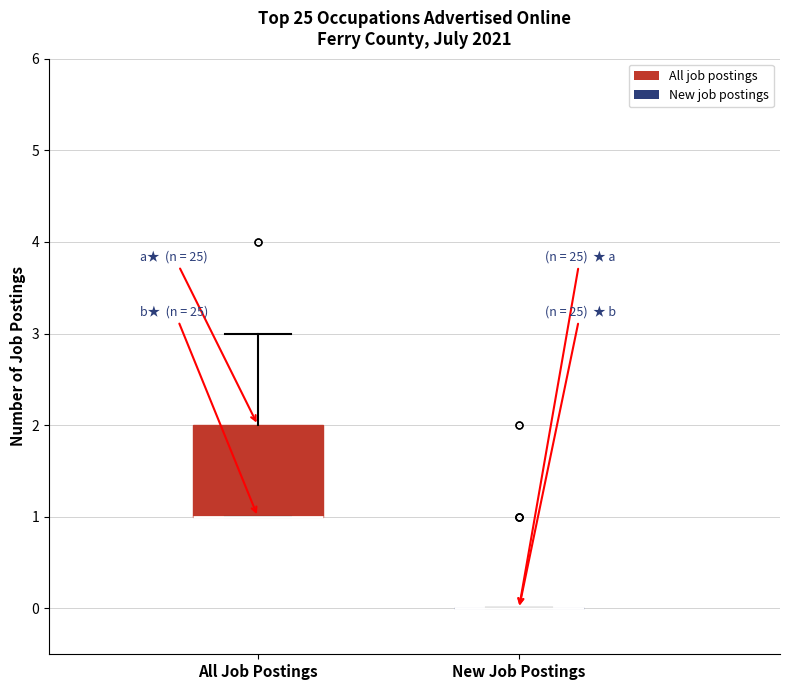

Which box is the tallest, from its lower edge to its upper edge?

All Job Postings